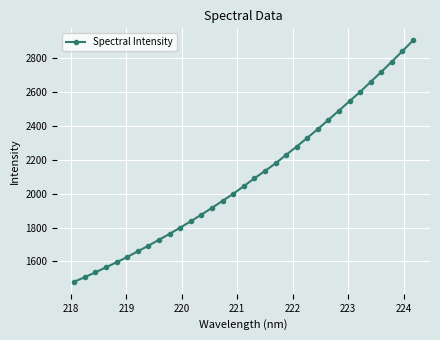

What is the maximum value shown in the chart?

2906.6